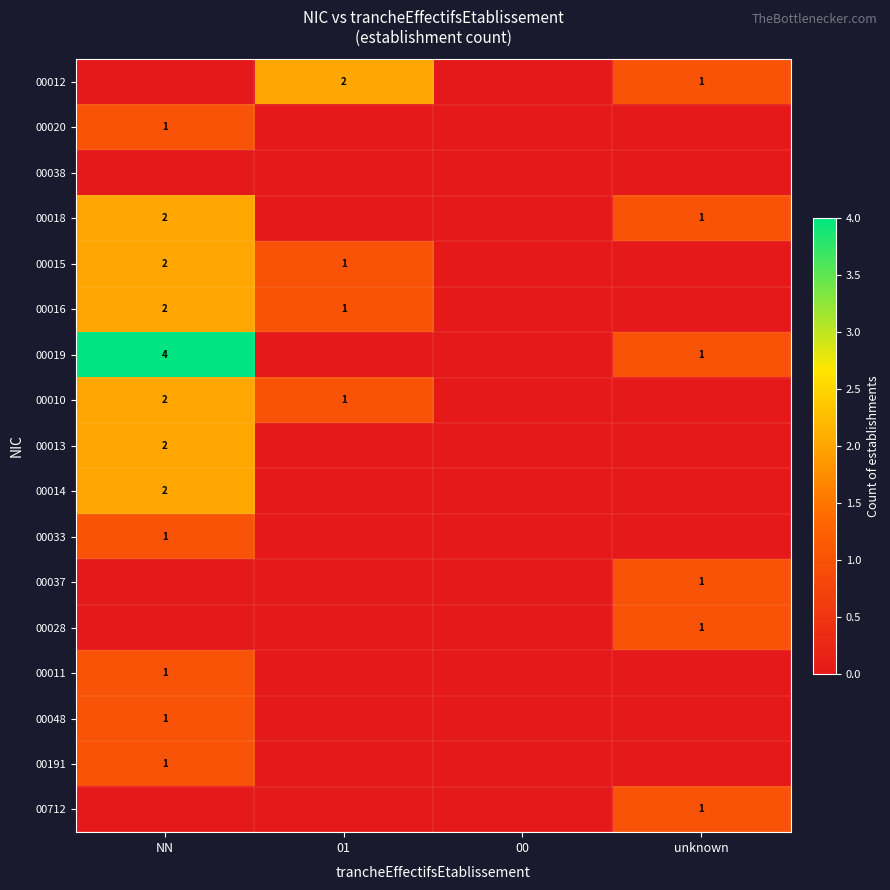

Is it true that 00011 equals 1 at NN?

True